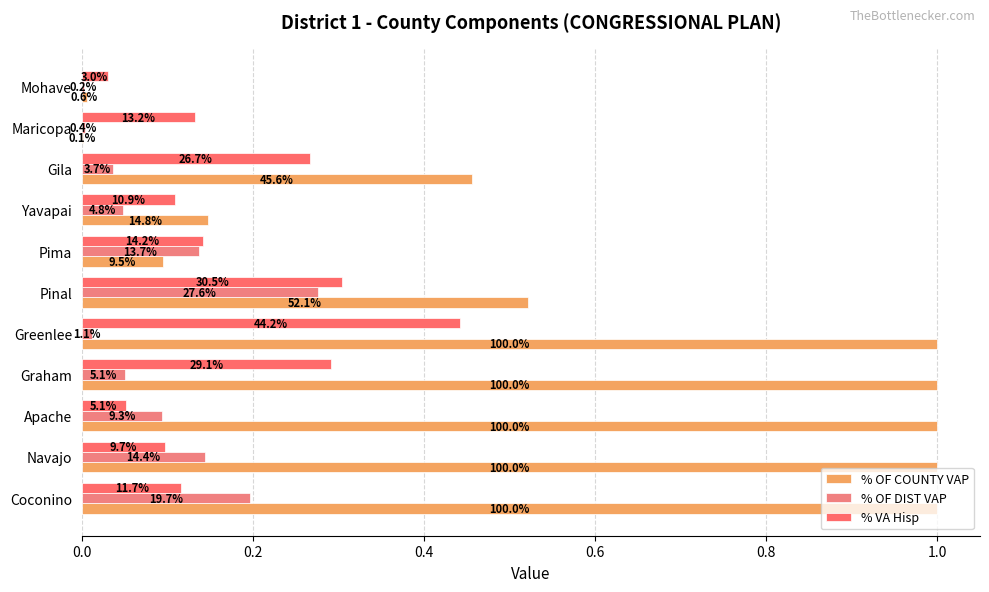

Reading left to right, transcribe all the data shown in this chart.

% OF COUNTY VAP: 1.0	1.0	1.0	1.0	1.0	0.5	0.1	0.1	0.5	0.0	0.0
% OF DIST VAP: 0.2	0.1	0.1	0.1	0.0	0.3	0.1	0.0	0.0	0.0	0.0
% VA Hisp: 0.1	0.1	0.1	0.3	0.4	0.3	0.1	0.1	0.3	0.1	0.0